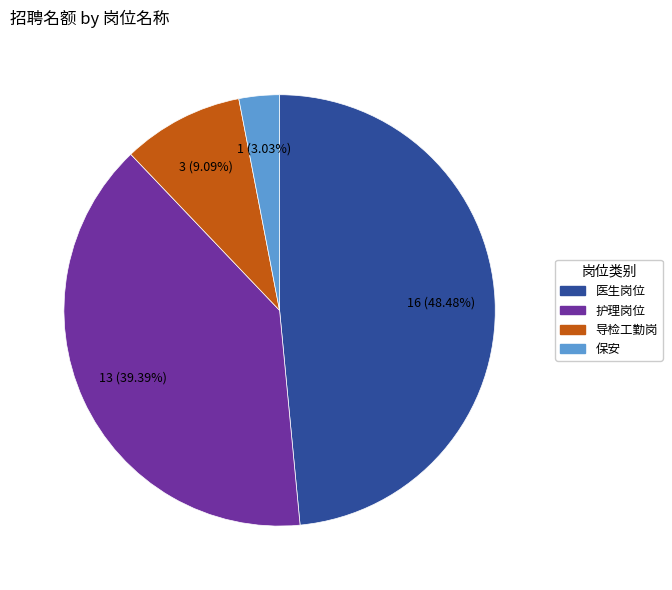

Rank the categories by value from lowest to highest.

保安, 导检工勤岗, 护理岗位, 医生岗位